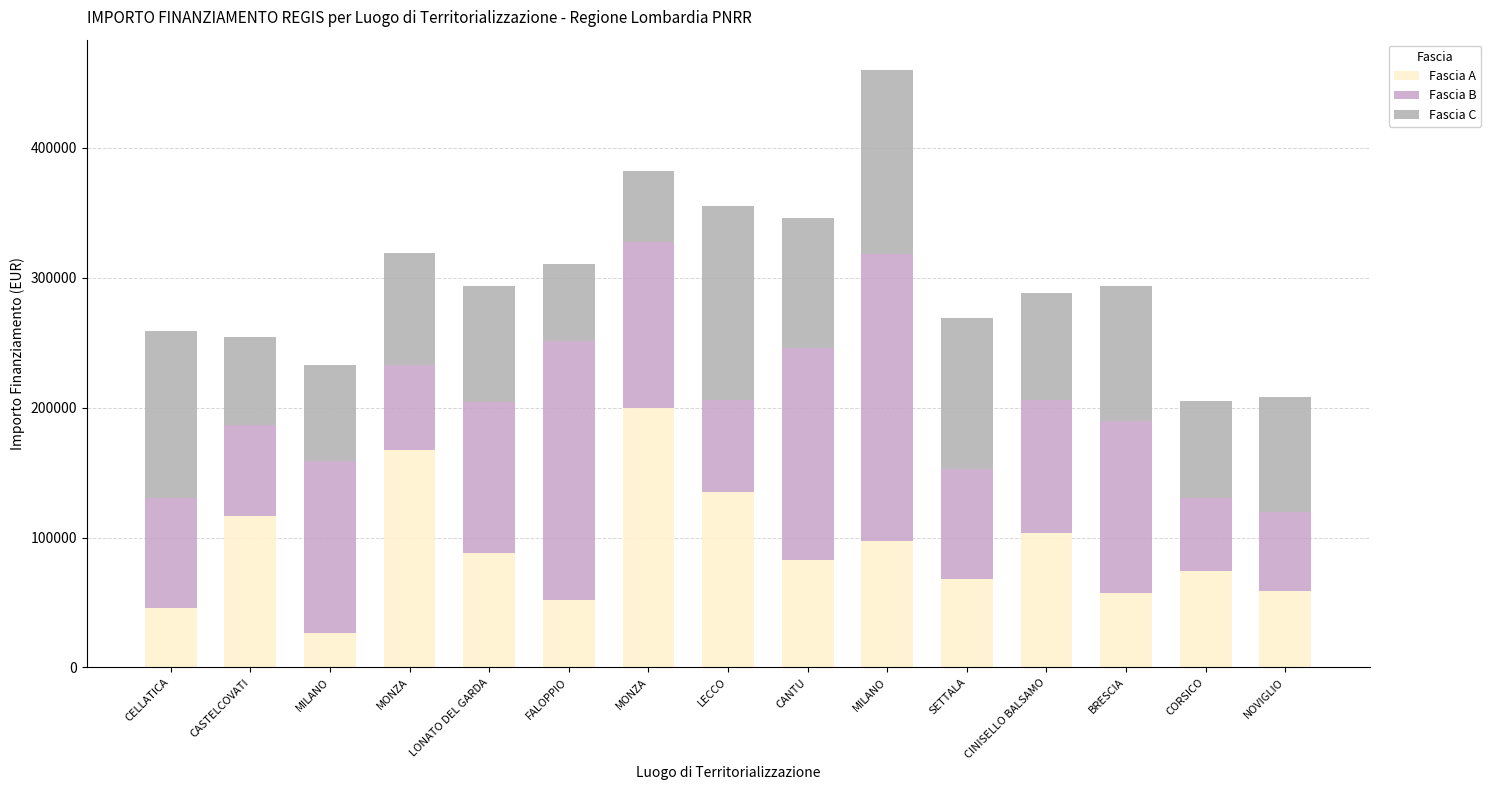

List the labels in order of Fascia A value, largest first.

MONZA, MONZA, LECCO, CASTELCOVATI, CINISELLO BALSAMO, MILANO, LONATO DEL GARDA, CANTU, CORSICO, SETTALA, NOVIGLIO, BRESCIA, FALOPPIO, CELLATICA, MILANO